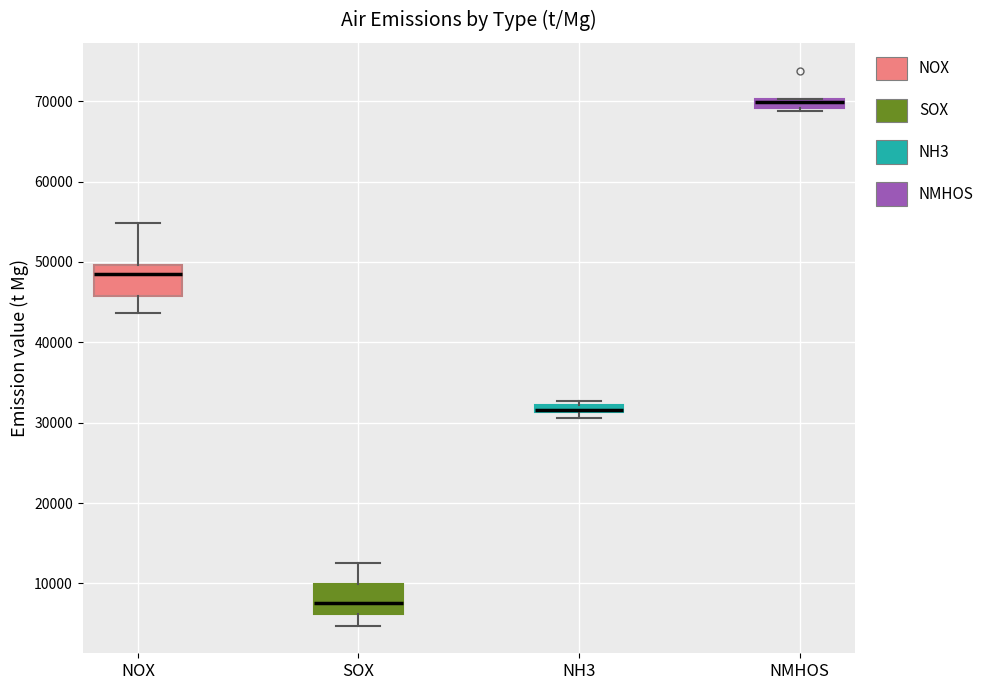

Where is the upper edge of the box for NH3 on the y-axis? The values are not printed on the chart, so give them approximately, as read against the axis.

32000